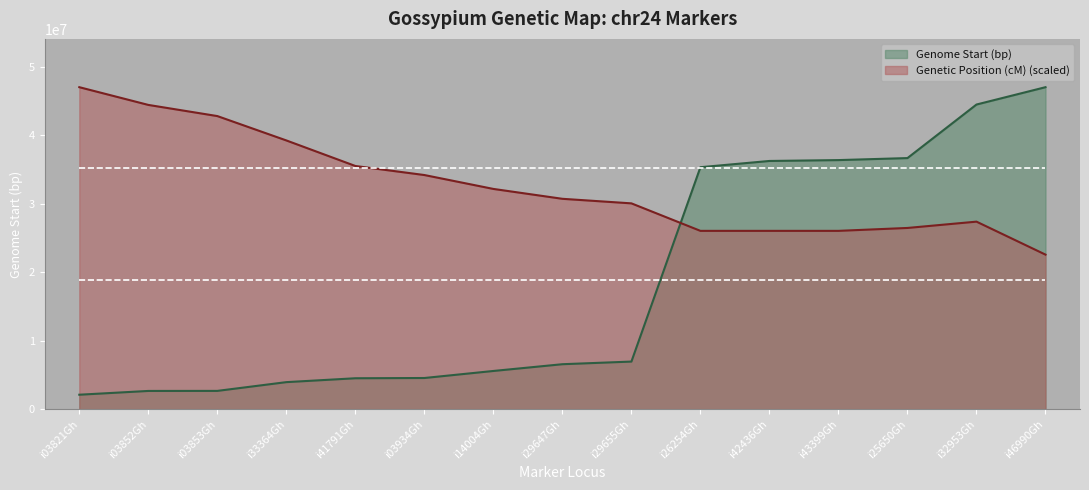

What is the label of the 7th point from the right?

i29655Gh